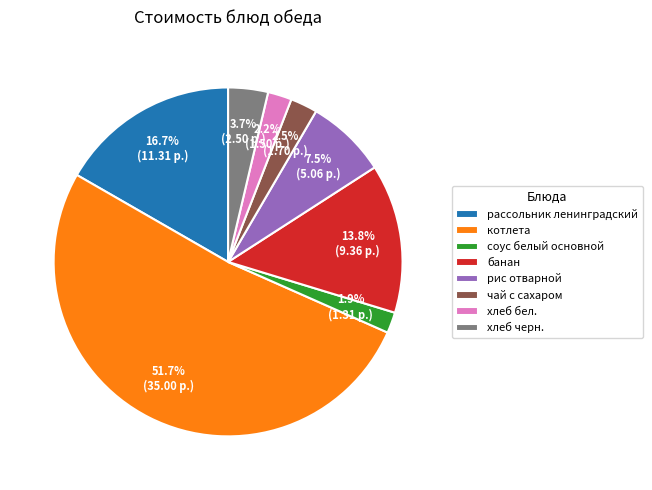

Is it true that банан is 19% of the pie?

False